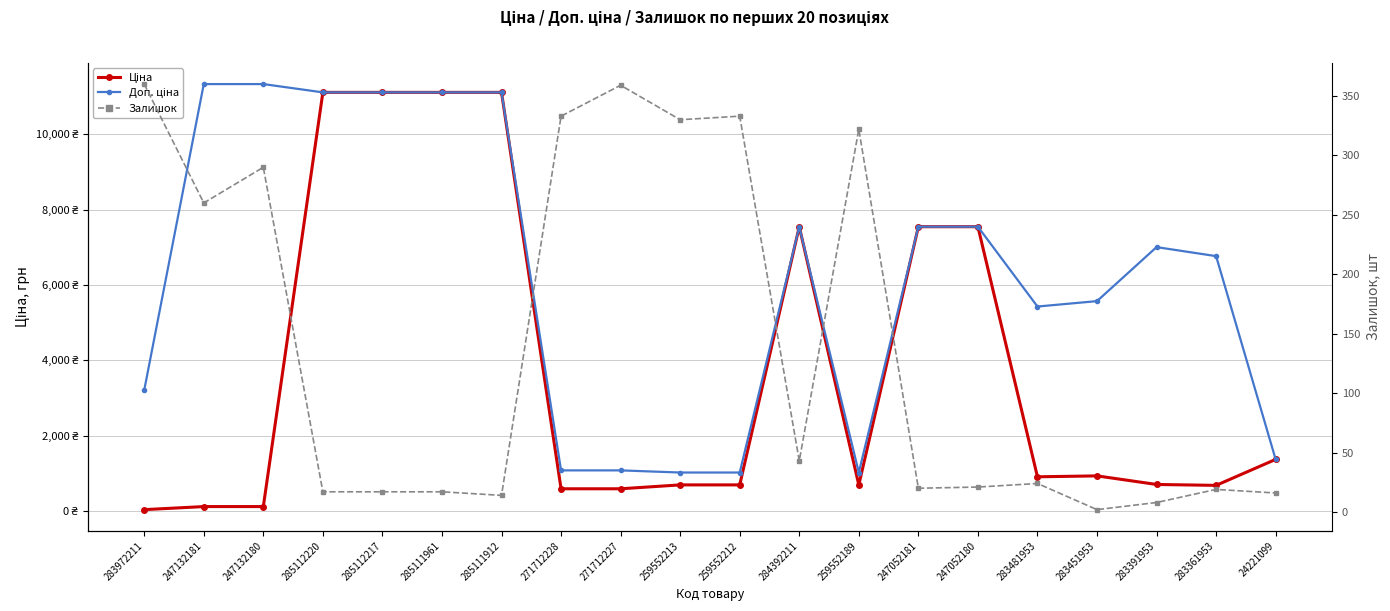

What is the maximum value shown in the chart?

11334.0